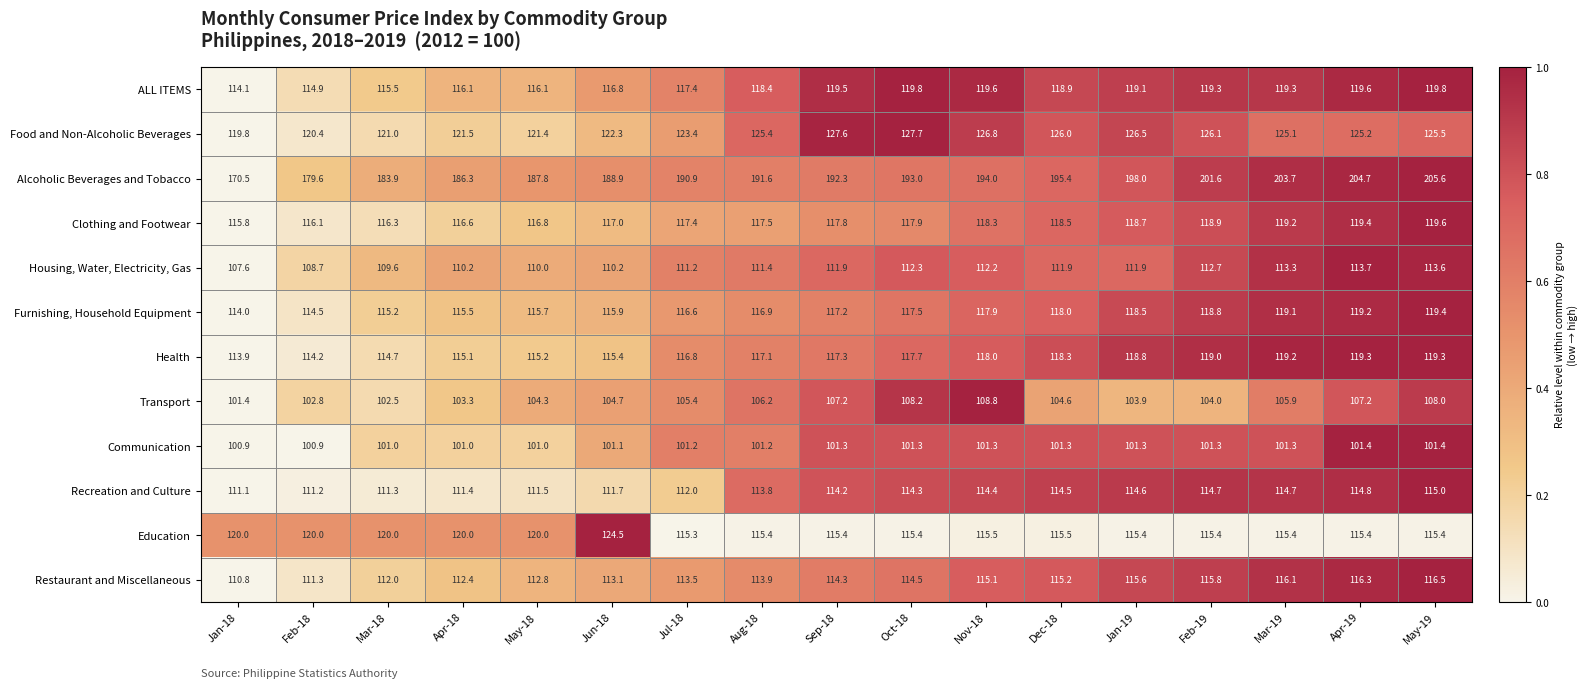

The value of Education at Apr-19 is 115.4. True or false?

True